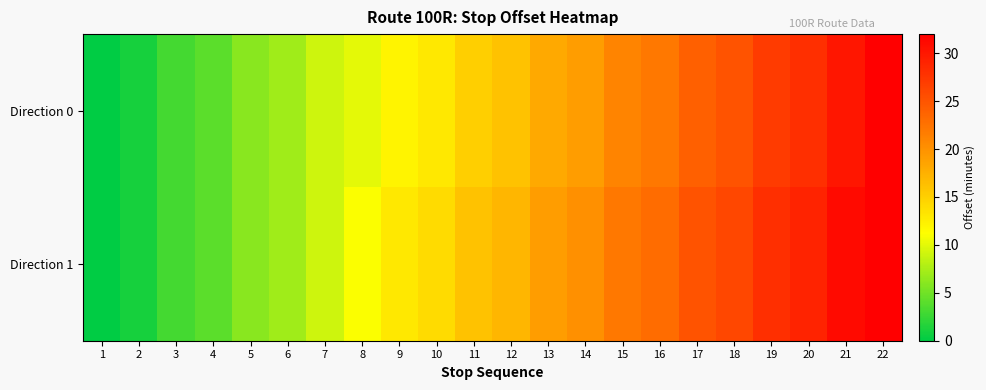

Reading right to left, what are all the values shown in this chart?

Direction 0: 22=32	21=30	20=28	19=27	18=25	17=24	16=22	15=21	14=19	13=18	12=16	11=15	10=13	9=12	8=10	7=9	6=7	5=6	4=4	3=3	2=1	1=0
Direction 1: 22=32	21=31	20=29	19=28	18=26	17=25	16=23	15=22	14=20	13=19	12=17	11=16	10=14	9=13	8=11	7=9	6=7	5=6	4=4	3=3	2=1	1=0